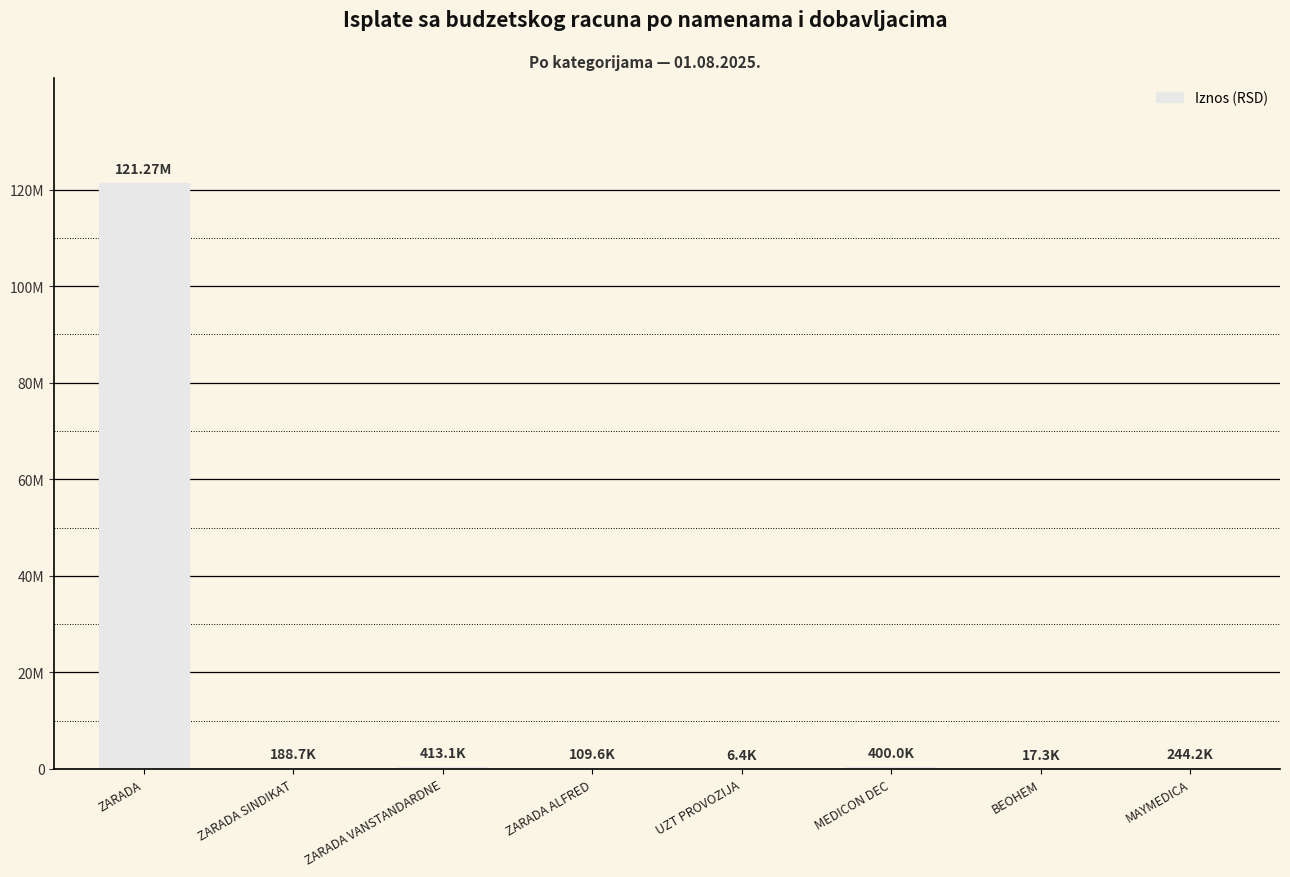

How many values are below 244200?

4